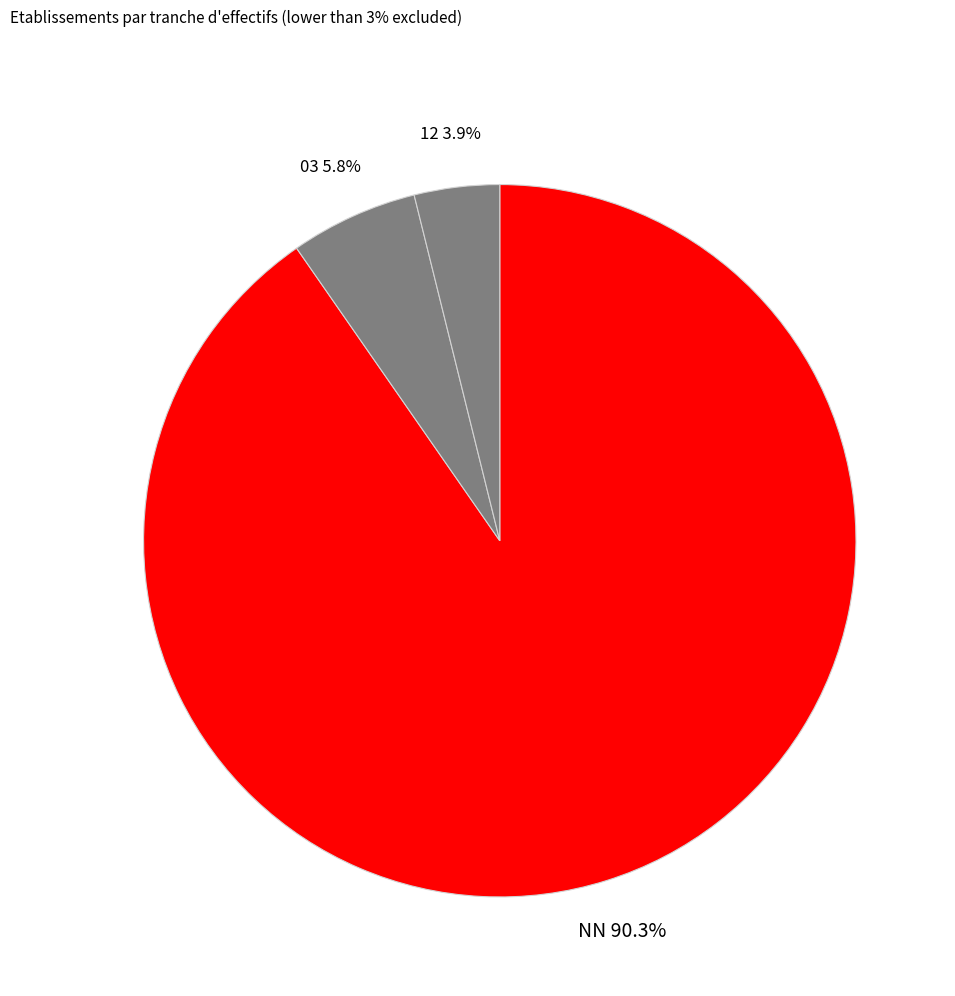

Combined, what portion of the pie is NN and 03?

96.1%